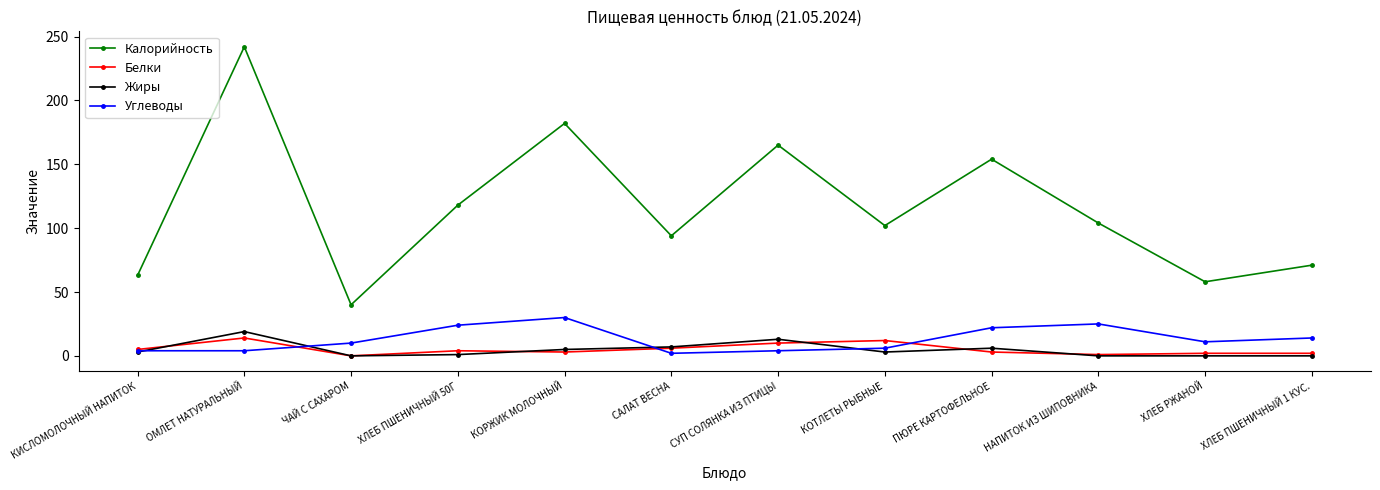

True or false: Белки has more than 0 interior local peaks.

True